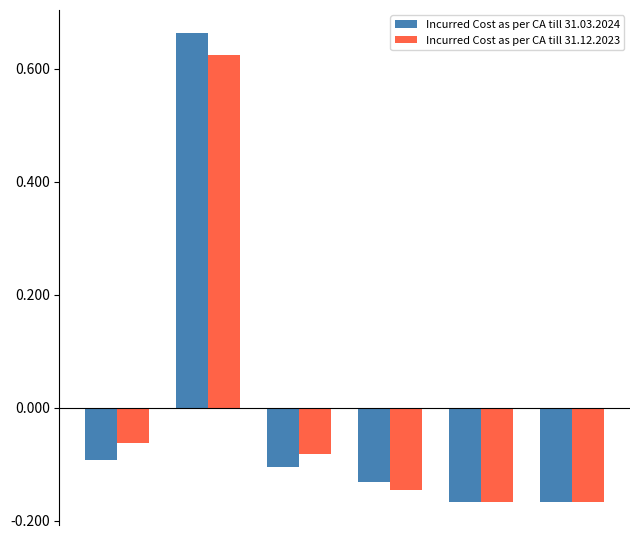

What is the difference between the maximum and minimum values in the Incurred Cost as per CA till 31.03.2024 series?

0.8